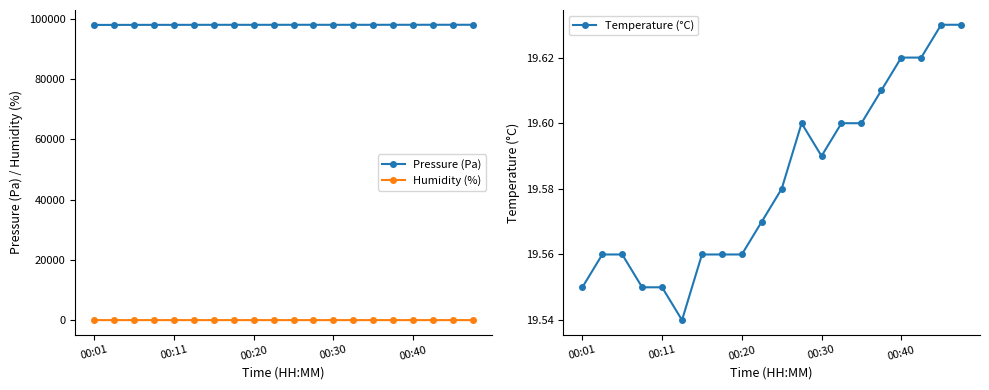

True or false: Pressure (Pa) has more than 0 interior local peaks.

True